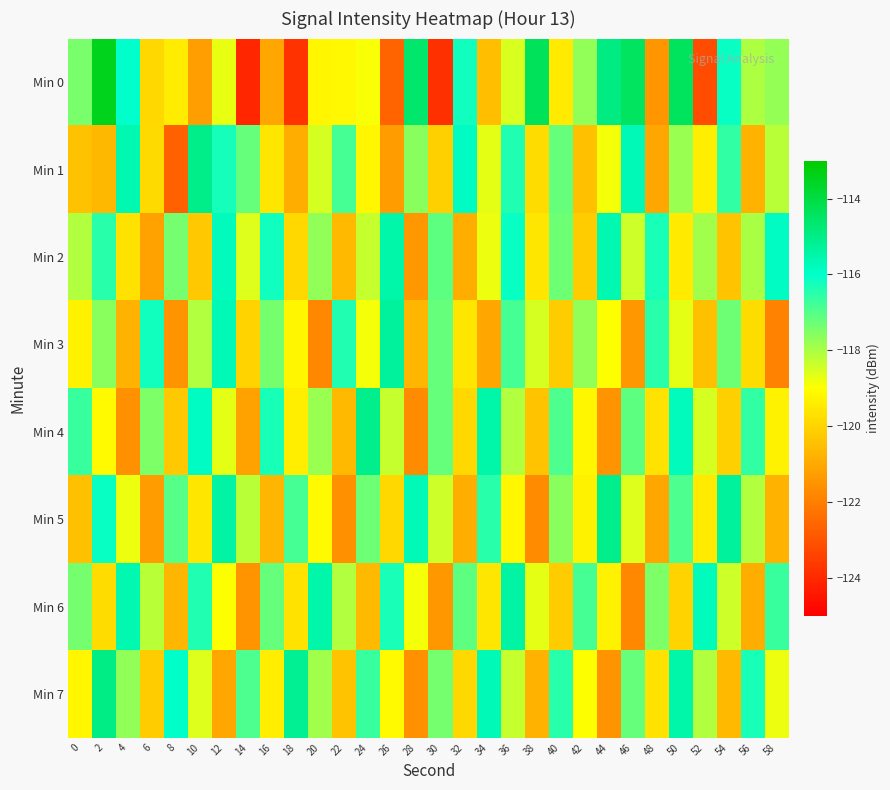

Reading right to left, extract all data points from this chart.

Min 0: 58=-117.7	56=-118.0	54=-116.1	52=-123.2	50=-114.4	48=-121.5	46=-114.5	44=-115.0	42=-117.7	40=-119.5	38=-114.3	36=-118.6	34=-120.5	32=-116.2	30=-123.9	28=-114.6	26=-122.6	24=-118.9	22=-119.2	20=-119.2	18=-123.8	16=-121.1	14=-124.1	12=-118.7	10=-121.3	8=-119.5	6=-119.9	4=-116.0	2=-113.4	0=-117.4
Min 1: 58=-118.2	56=-120.8	54=-116.6	52=-119.4	50=-117.8	48=-121.1	46=-115.7	44=-118.9	42=-120.5	40=-117.2	38=-119.8	36=-116.4	34=-118.7	32=-115.9	30=-120.1	28=-117.6	26=-121.3	24=-119.2	22=-116.8	20=-118.5	18=-120.9	16=-119.6	14=-117.2	12=-116.2	10=-115.0	8=-122.7	6=-119.8	4=-115.6	2=-120.7	0=-120.4
Min 2: 58=-115.9	56=-118.0	54=-120.4	52=-117.9	50=-119.5	48=-116.3	46=-118.4	44=-115.6	42=-120.2	40=-117.3	38=-119.6	36=-116.1	34=-118.8	32=-120.9	30=-117.1	28=-121.4	26=-115.5	24=-118.3	22=-120.6	20=-117.7	18=-119.9	16=-116.2	14=-118.6	12=-115.8	10=-120.3	8=-117.4	6=-121.2	4=-119.7	2=-116.5	0=-118.1
Min 3: 58=-121.9	56=-119.8	54=-117.3	52=-120.5	50=-118.7	48=-116.5	46=-121.4	44=-119.0	42=-117.7	40=-120.2	38=-118.5	36=-116.8	34=-121.1	32=-119.6	30=-117.2	28=-120.7	26=-115.3	24=-118.9	22=-116.4	20=-121.8	18=-119.2	16=-117.4	14=-120.0	12=-115.7	10=-118.1	8=-121.5	6=-116.2	4=-120.8	2=-117.6	0=-119.3
Min 4: 58=-119.3	56=-116.6	54=-120.1	52=-118.5	50=-115.8	48=-119.7	46=-117.1	44=-121.5	42=-119.2	40=-116.9	38=-120.4	36=-118.1	34=-115.5	32=-119.9	30=-117.2	28=-121.7	26=-118.3	24=-115.1	22=-120.6	20=-117.8	18=-119.4	16=-116.3	14=-121.2	12=-118.7	10=-115.9	8=-120.3	6=-117.5	4=-121.6	2=-119.1	0=-116.7
Min 5: 58=-120.8	56=-118.1	54=-115.3	52=-119.5	50=-116.9	48=-121.1	46=-118.6	44=-115.1	42=-119.3	40=-117.6	38=-121.7	36=-119.2	34=-116.5	32=-120.9	30=-118.4	28=-115.7	26=-119.9	24=-117.3	22=-121.6	20=-119.1	18=-116.8	16=-120.7	14=-118.2	12=-115.4	10=-119.6	8=-117.0	6=-121.3	4=-118.8	2=-116.1	0=-120.5
Min 6: 58=-116.7	56=-120.9	54=-118.4	52=-115.8	50=-120.0	48=-117.5	46=-121.8	44=-119.3	42=-116.8	40=-120.2	38=-118.7	36=-115.4	34=-119.6	32=-117.1	30=-121.4	28=-118.9	26=-116.3	24=-120.6	22=-118.1	20=-115.5	18=-119.7	16=-117.2	14=-121.5	12=-119.0	10=-116.4	8=-120.7	6=-118.2	4=-115.6	2=-119.8	0=-117.4
Min 7: 58=-118.8	56=-116.3	54=-120.6	52=-118.1	50=-115.5	48=-119.7	46=-117.2	44=-121.5	42=-119.0	40=-116.5	38=-120.8	36=-118.3	34=-115.7	32=-119.9	30=-117.4	28=-121.6	26=-119.1	24=-116.7	22=-120.4	20=-117.9	18=-115.2	16=-119.4	14=-116.9	12=-121.1	10=-118.6	8=-116.0	6=-120.2	4=-117.7	2=-115.0	0=-119.2